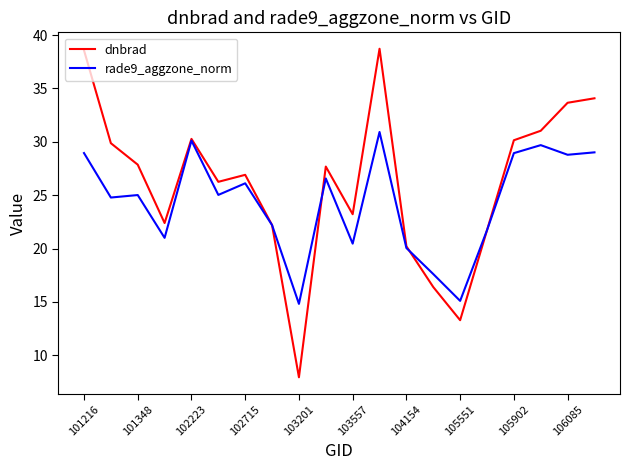

Rank the series by their maximum value, from highest to lowest.

dnbrad, rade9_aggzone_norm